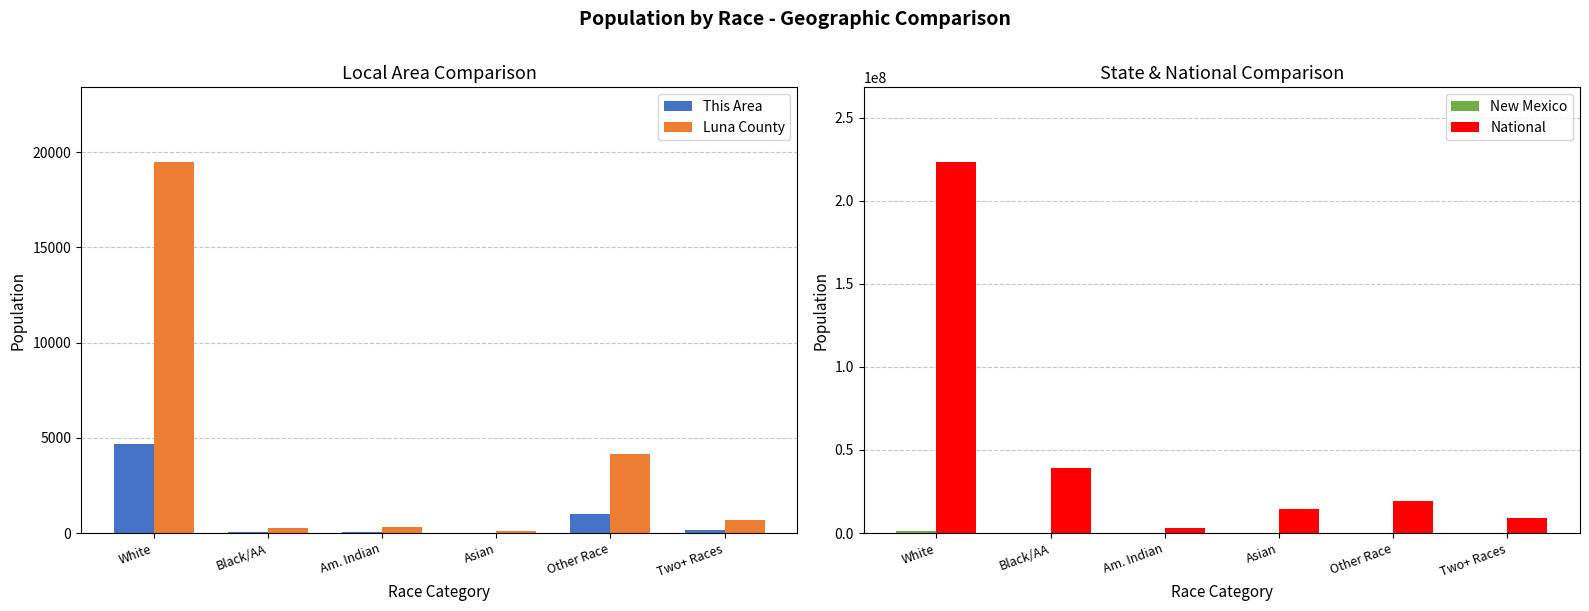

Which category has the highest value in the This Area series?

White